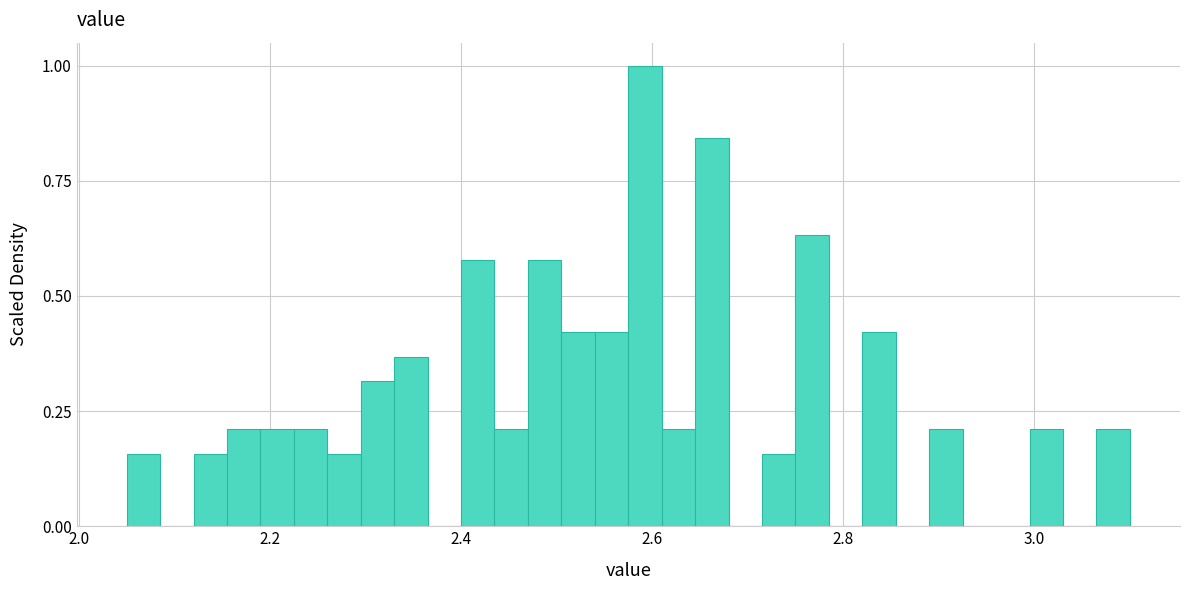

Around what value on the x-axis is the tallest bar? Give the approximate position of its centre, as read against the axis.

2.60